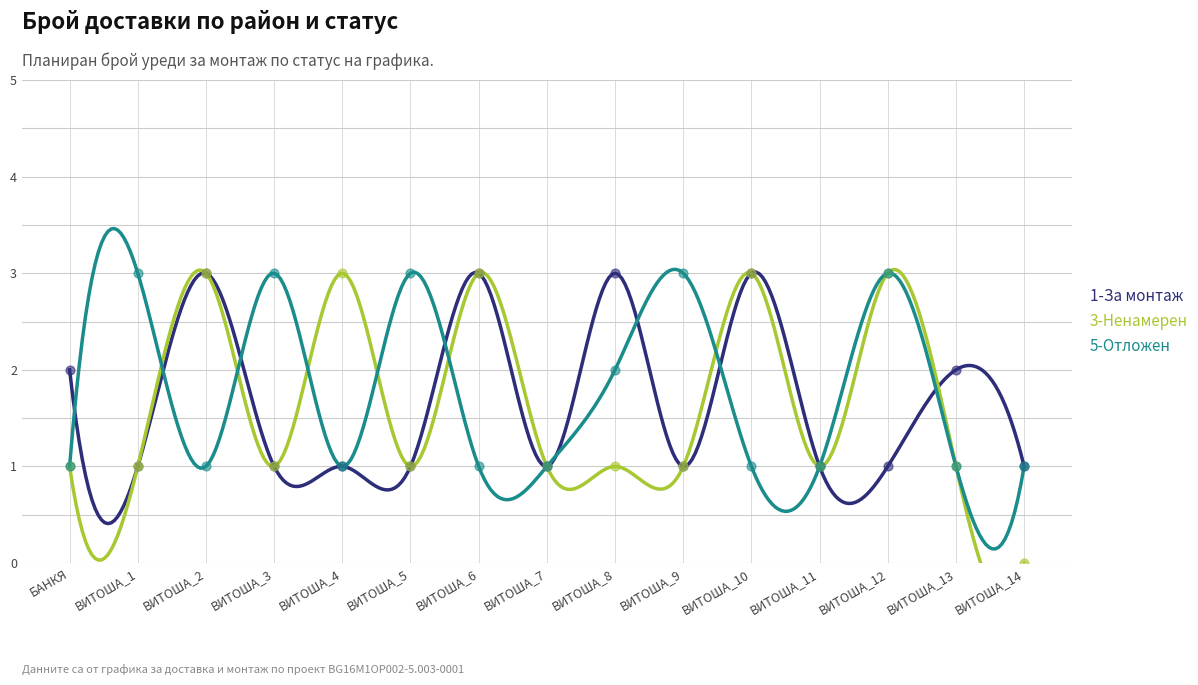

At how many categories does at least one series exceed 2?

10